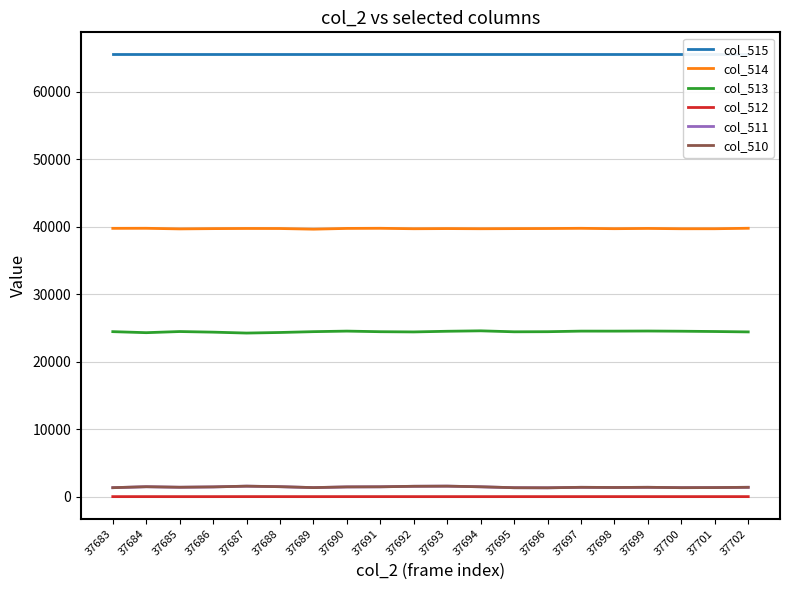

Reading left to right, what are all the values shown in this chart?

col_515: 65535	65535	65535	65535	65535	65535	65535	65535	65535	65535	65535	65535	65535	65535	65535	65535	65535	65535	65535	65535
col_514: 39760	39769	39679	39720	39742	39735	39637	39750	39768	39702	39726	39702	39720	39735	39765	39709	39748	39700	39702	39773
col_513: 24450	24299	24466	24376	24242	24327	24449	24531	24441	24409	24508	24572	24428	24443	24529	24527	24543	24515	24470	24412
col_512: 0	1	0	0	2	1	0	2	2	0	0	0	1	0	1	2	1	0	1	1
col_511: 1325	1467	1390	1439	1551	1473	1336	1439	1457	1532	1554	1457	1321	1307	1380	1354	1381	1328	1341	1383
col_510: 1325	1466	1390	1439	1550	1472	1336	1439	1455	1532	1552	1457	1320	1307	1379	1354	1381	1328	1341	1382